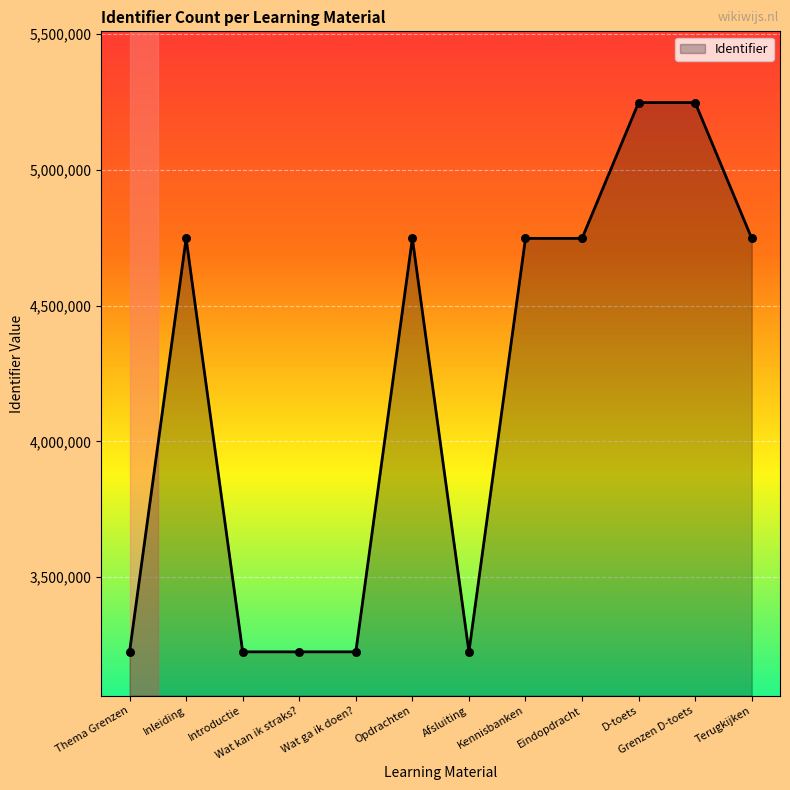

What is the ratio of the value at Afsluiting to the value at D-toets?

0.6